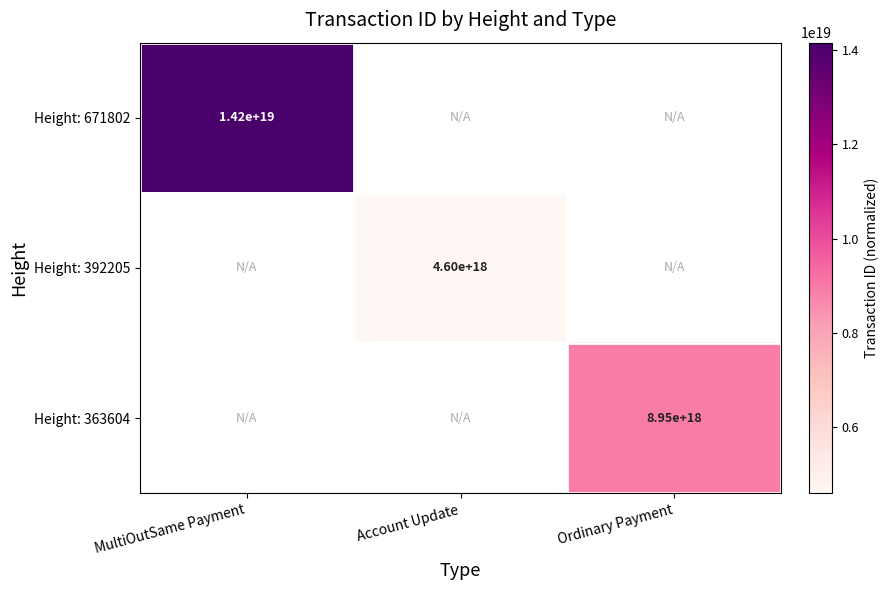

Is the value of Height: 392205 at Account Update greater than the value of Height: 363604 at Ordinary Payment?

No